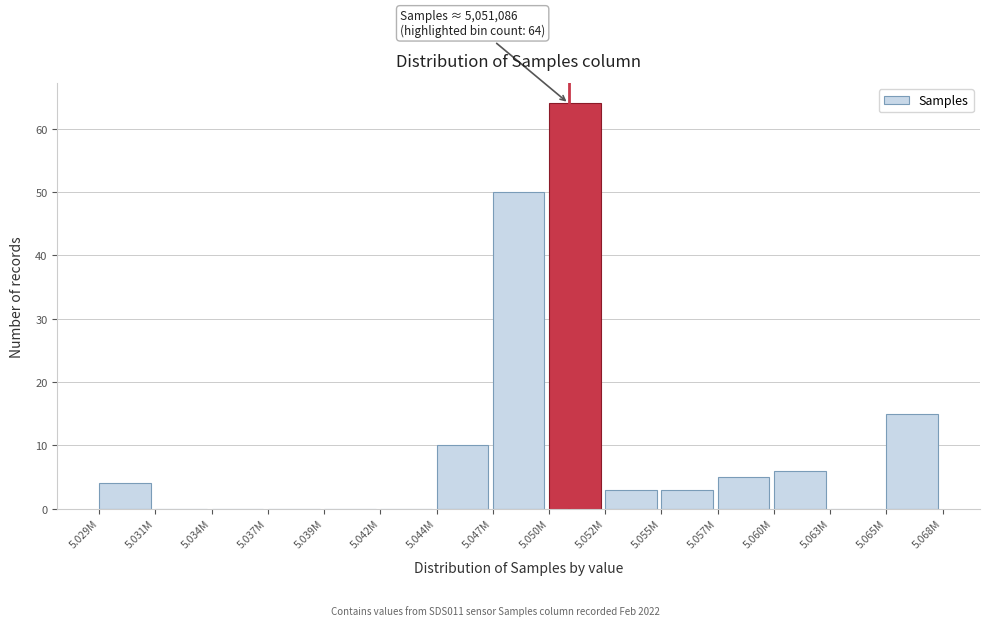

Reading left to right, list all the values displayed in this chart.

5.029M=4	5.031M=0	5.034M=0	5.037M=0	5.039M=0	5.042M=0	5.044M=10	5.047M=50	5.050M=64	5.052M=3	5.055M=3	5.057M=5	5.060M=6	5.063M=0	5.065M=15